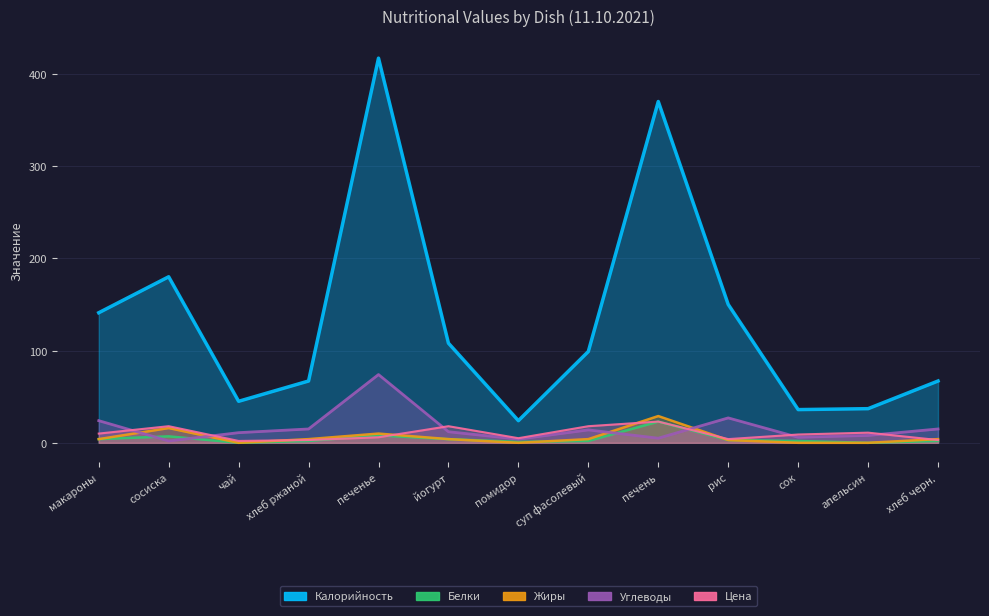

How many distinct data groups are displayed?

5